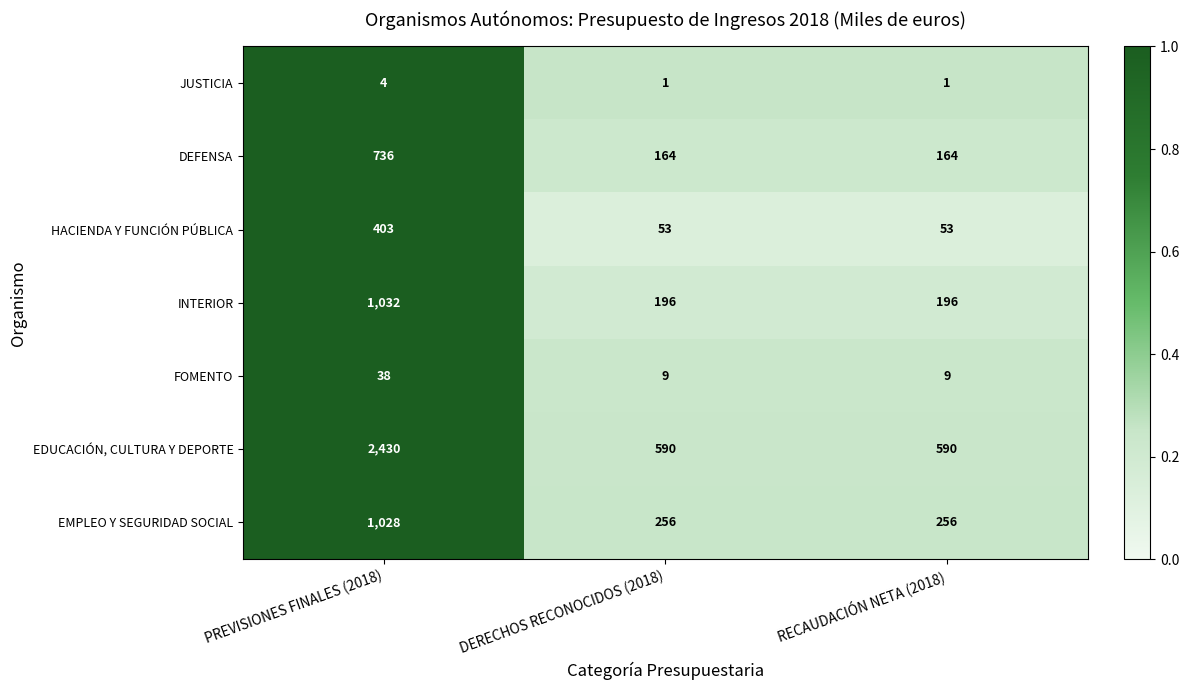

How many data points does each series have?

3